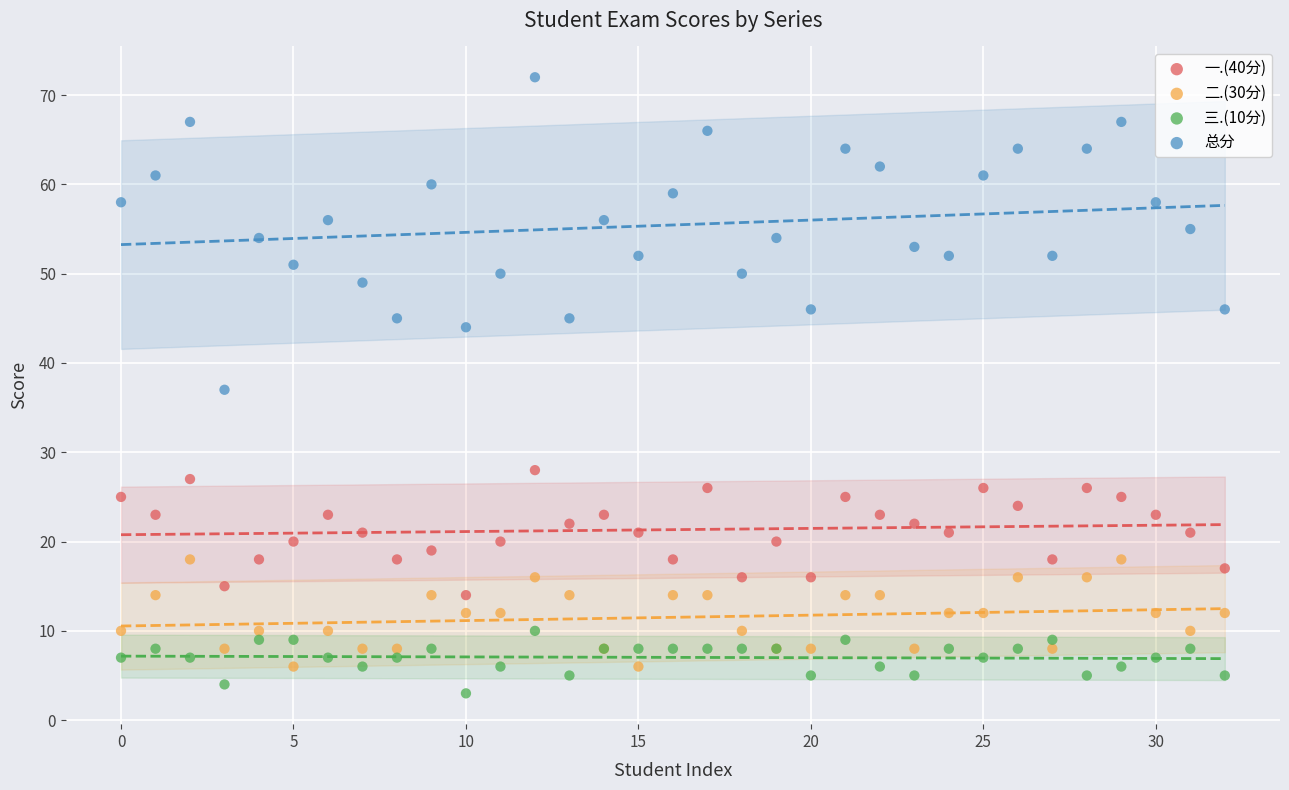

Which series reaches the maximum Y coordinate?

总分